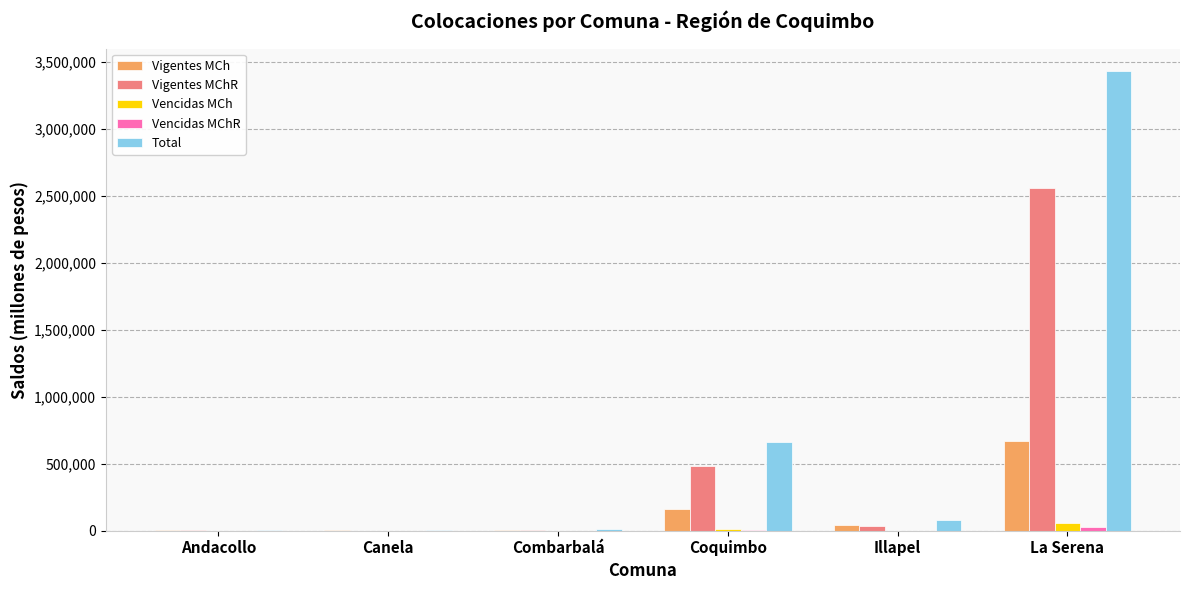

Which series changed the most between Andacollo and Illapel?

Total